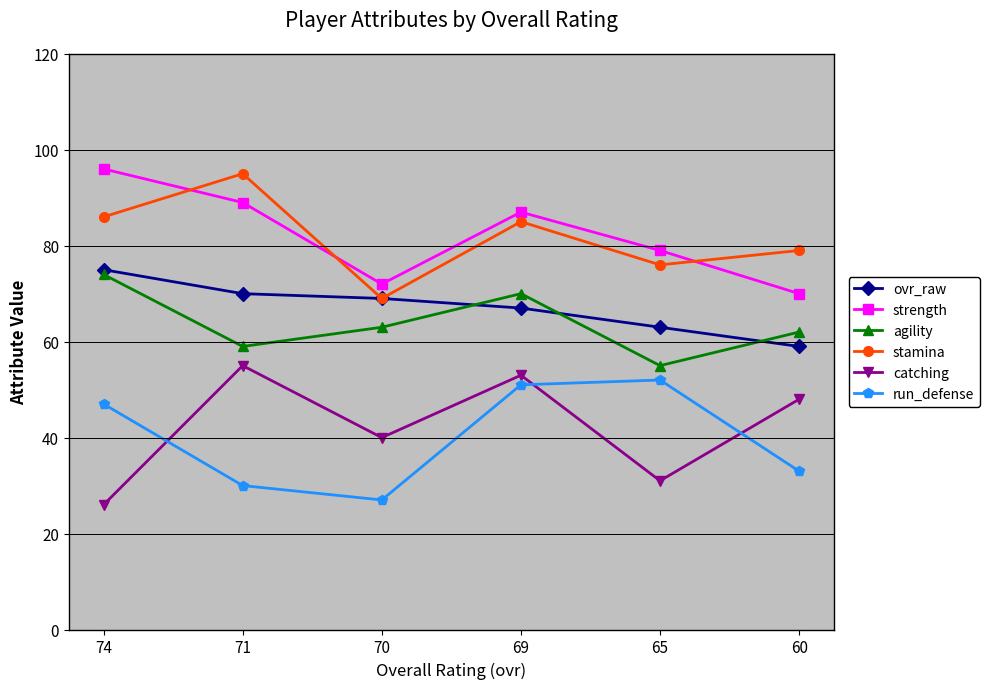

True or false: agility and stamina cross at least once.

False